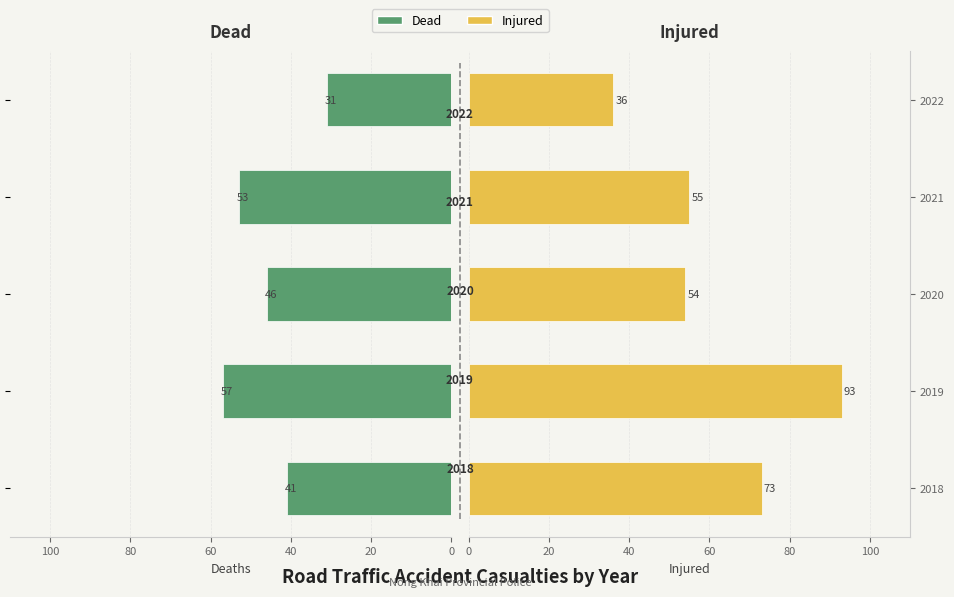

Rank the series by their maximum value, from highest to lowest.

Injured, Dead